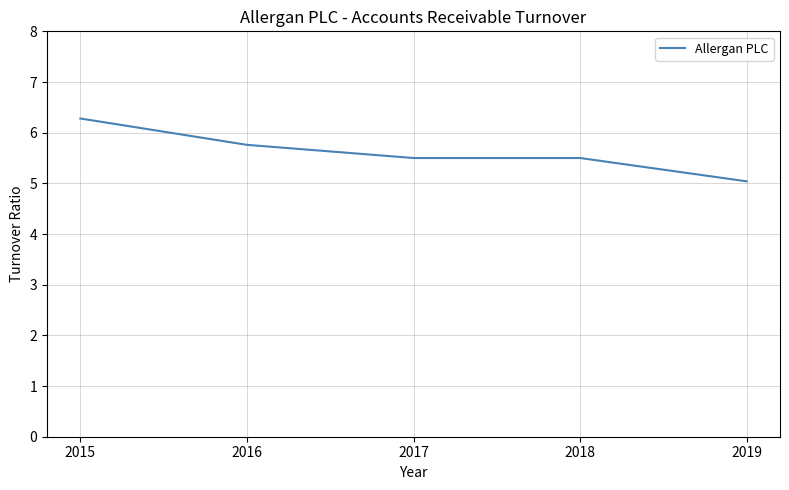

How many lines are shown in the chart?

1